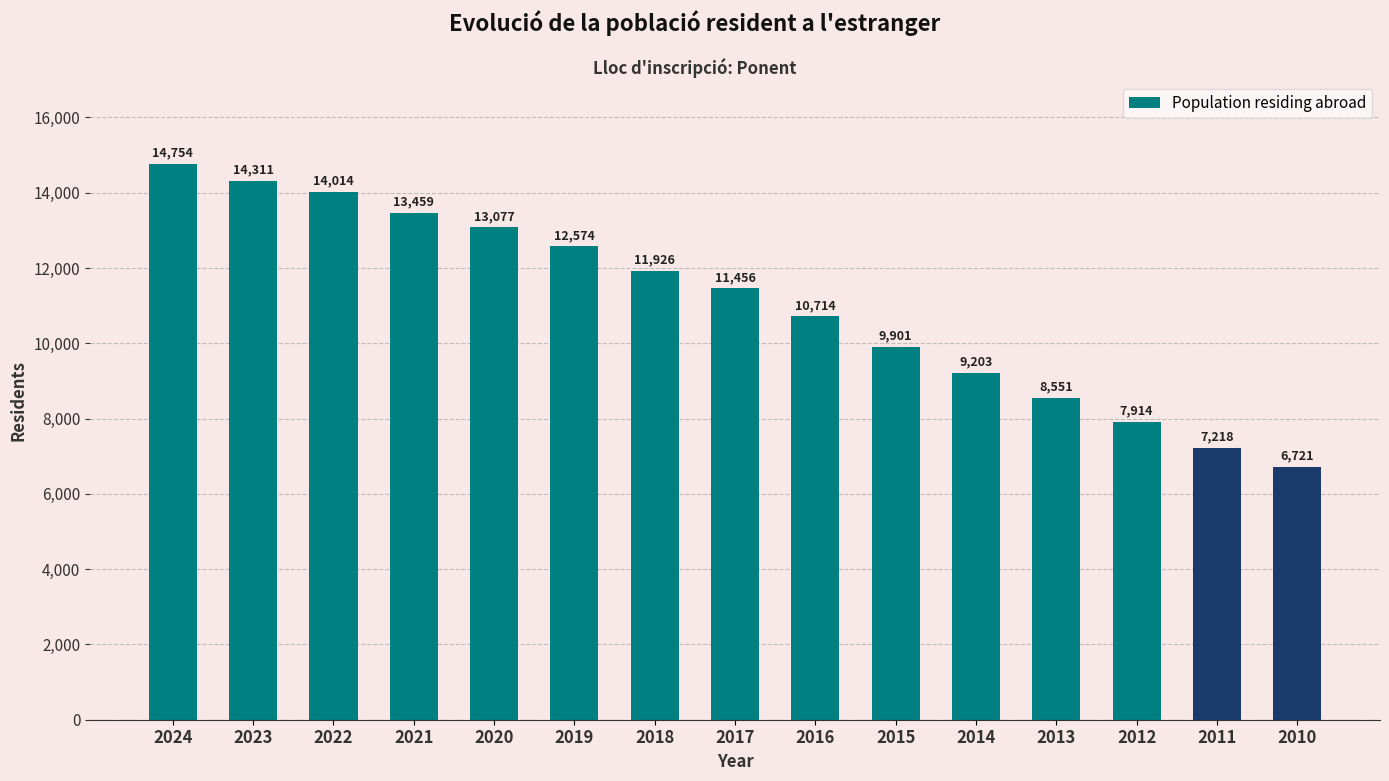

What is the approximate value at 2022, to the nearest 10?

14010